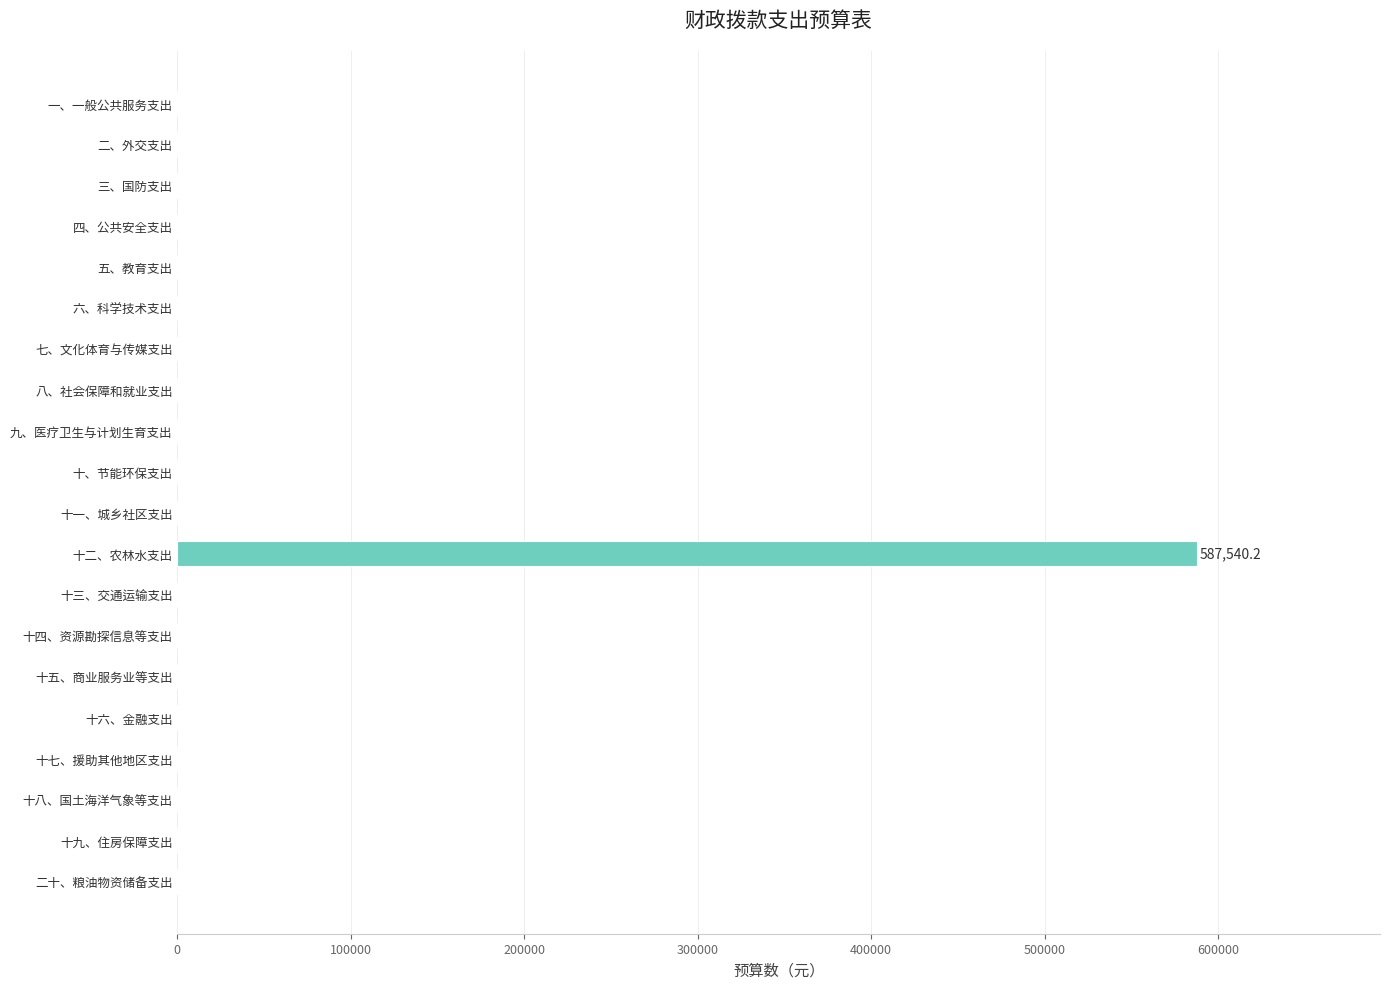

Are the bars horizontal?

Yes